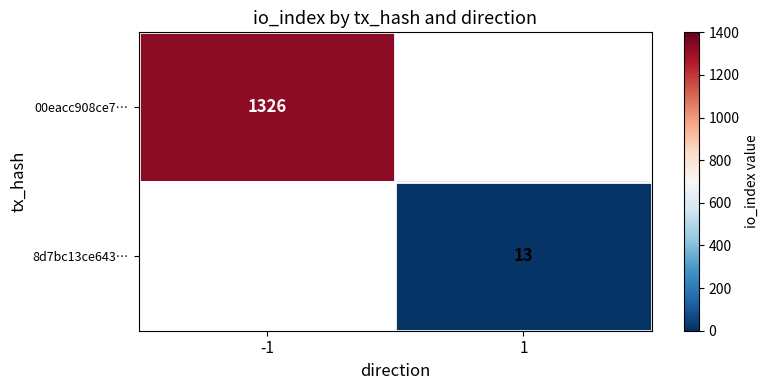

At which category does the chart reach its peak across all series?

-1